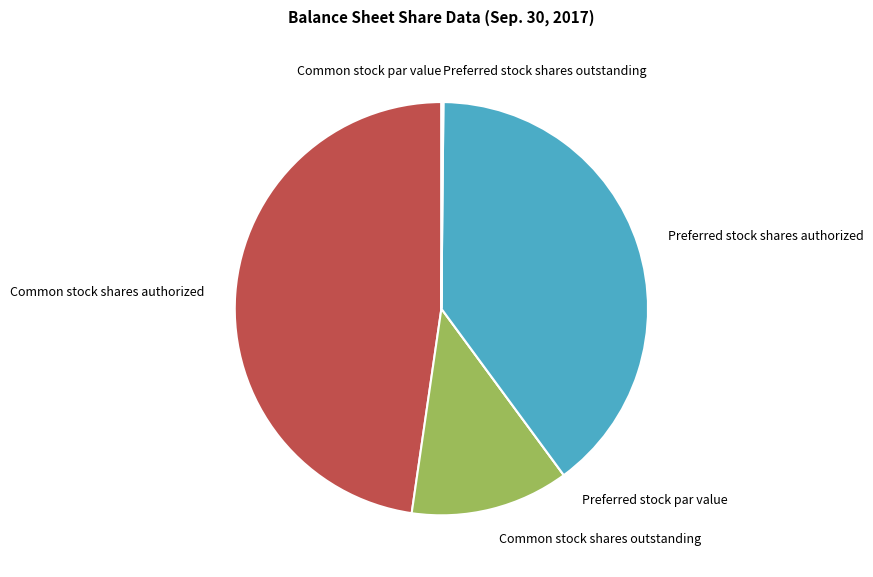

Does Common stock shares authorized account for over 50% of the chart?

No